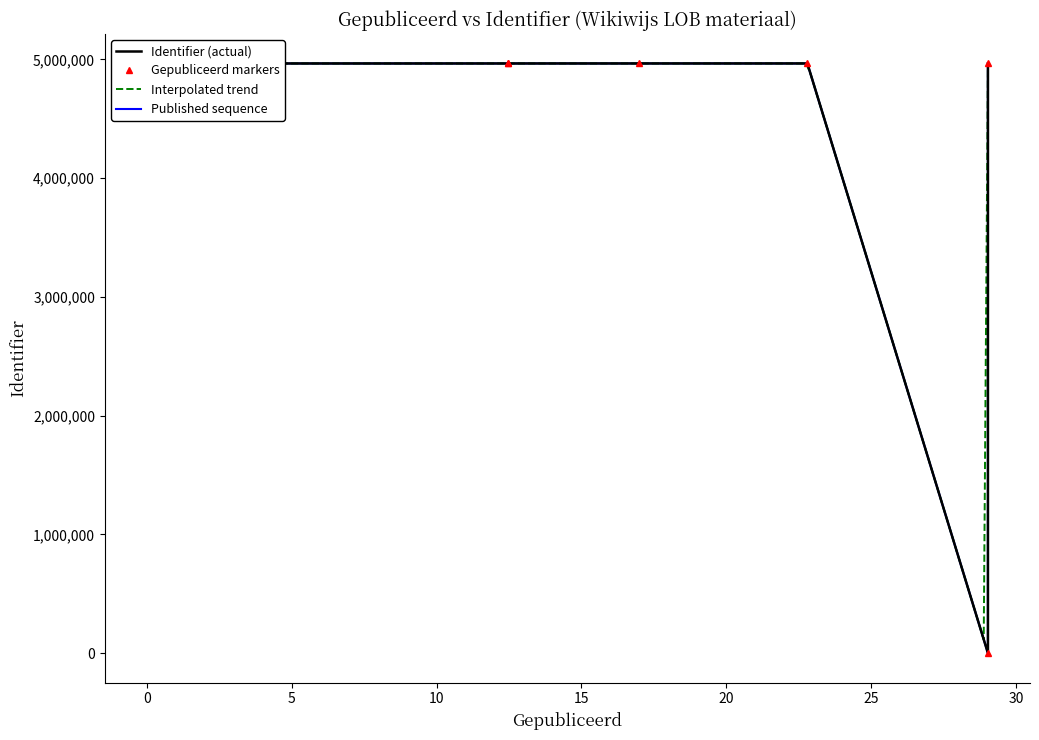

The chart shows a value of 8252551 at Talent. True or false?

False